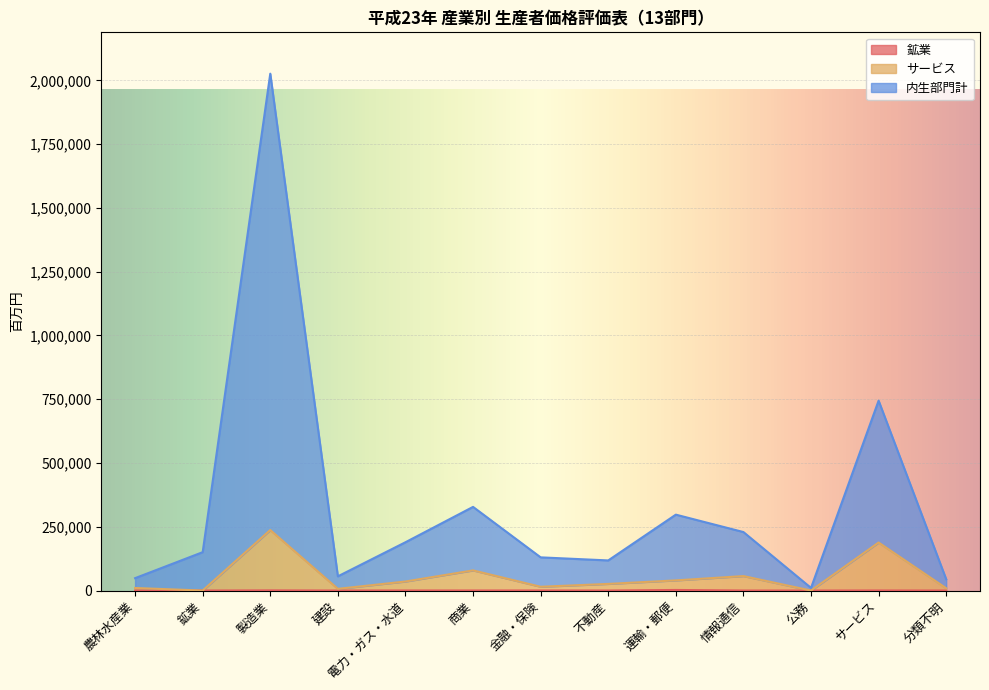

At which category does 鉱業 reach its first local peak?

製造業